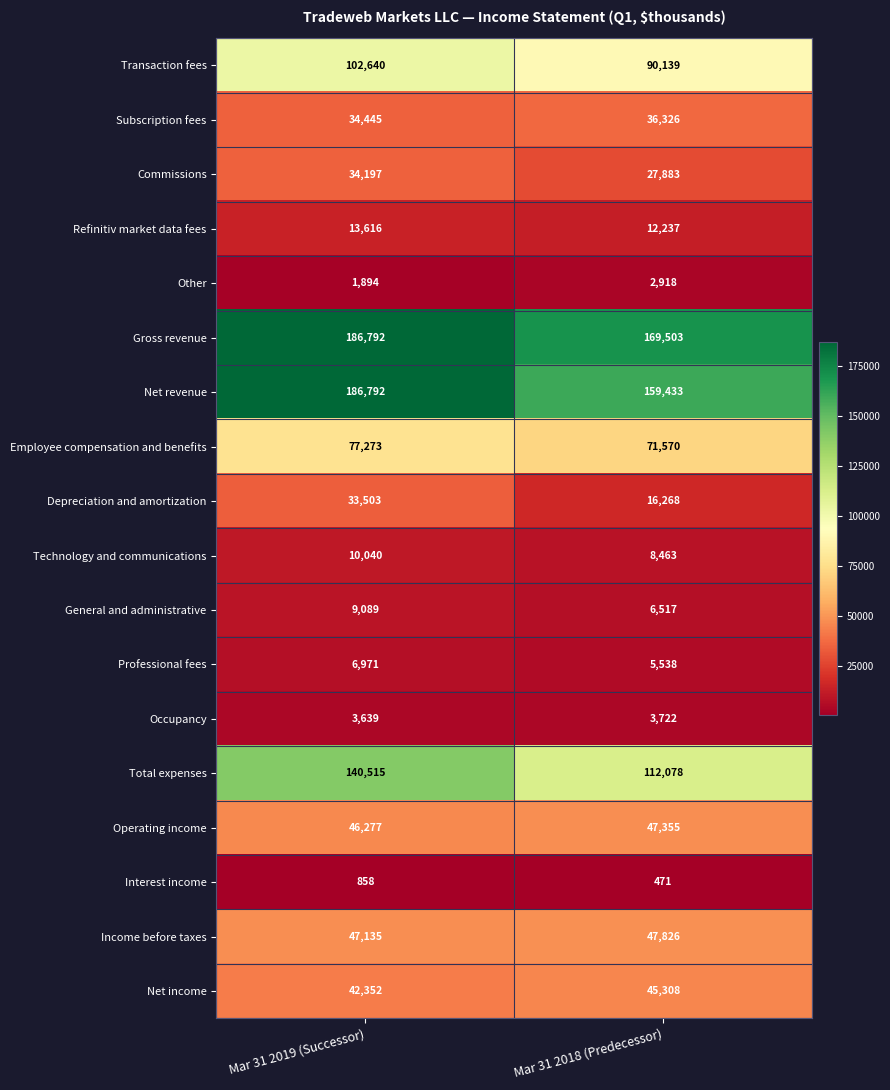

What is the total value across all series at Mar 31 2019 (Successor)?

978028